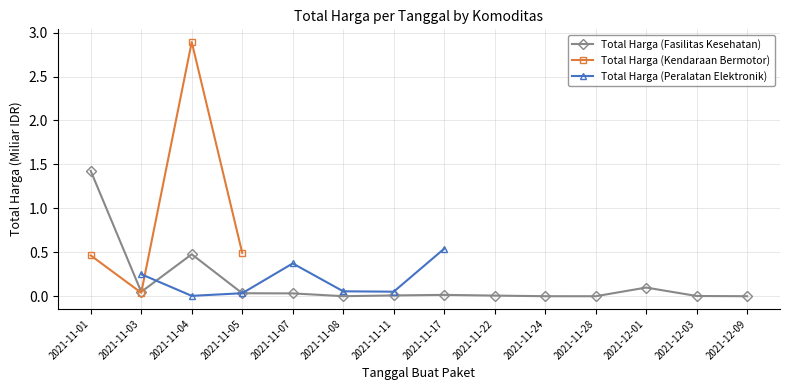

Which series has the largest range (max minus min)?

Total Harga (Kendaraan Bermotor)